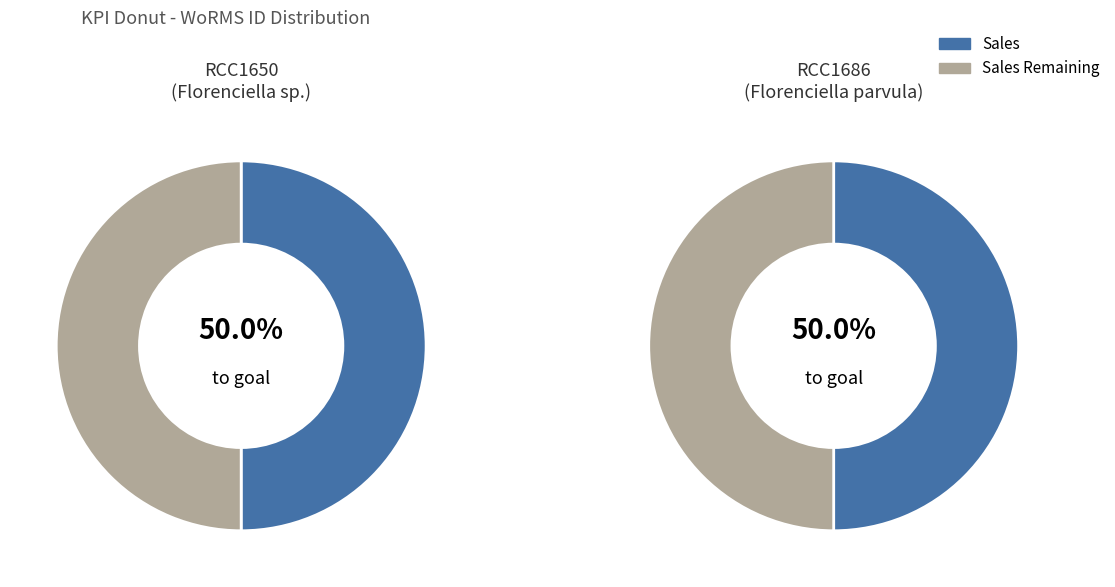

What is the ratio of the value at RCC1686 to the value at RCC1650?

1.0